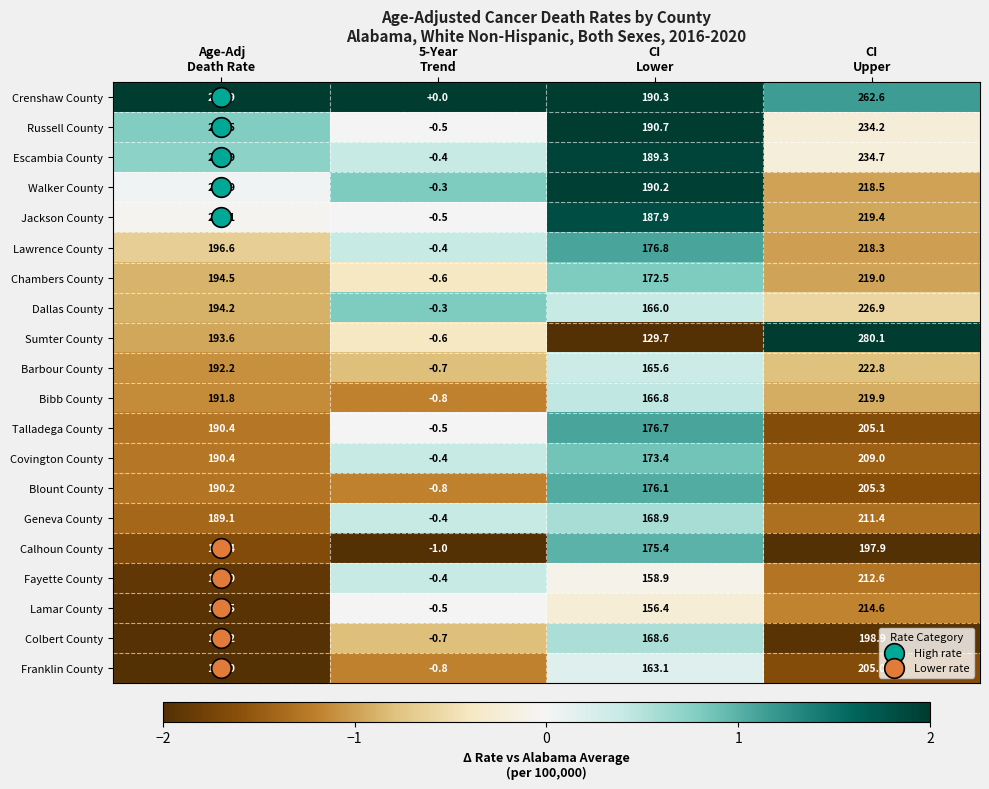

What is the difference between the maximum and minimum values in the Chambers County series?

219.6